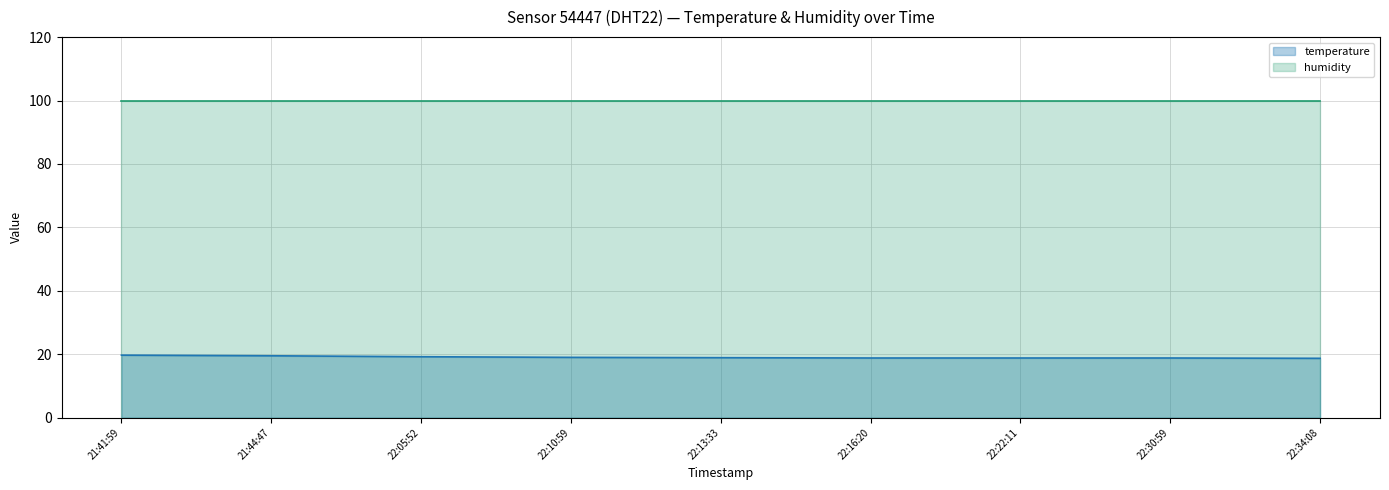

Rank the series by their average value, from highest to lowest.

humidity, temperature